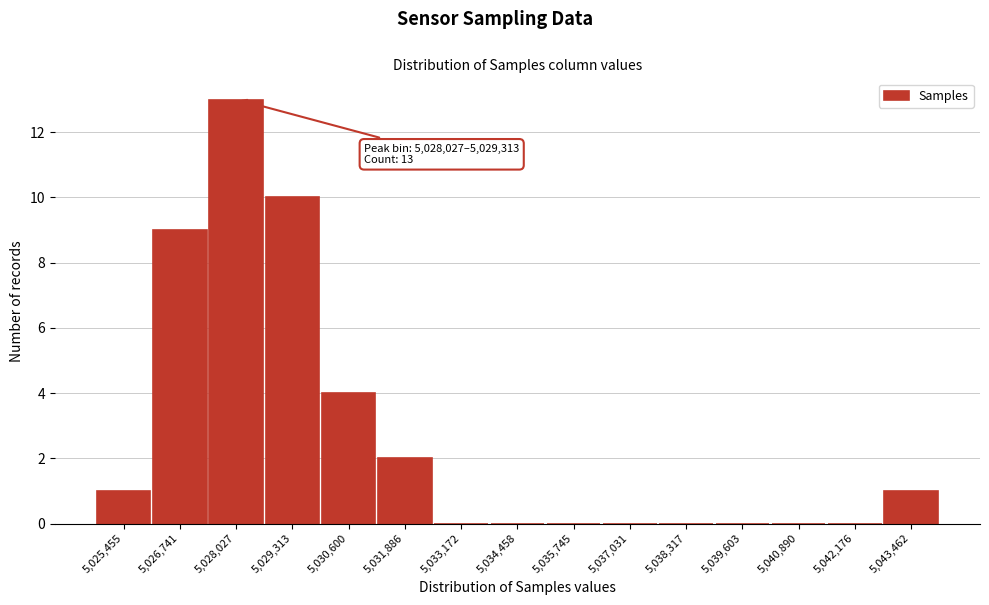

Reading left to right, list all the values displayed in this chart.

5,025,455=1	5,026,741=9	5,028,027=13	5,029,313=10	5,030,600=4	5,031,886=2	5,033,172=0	5,034,458=0	5,035,745=0	5,037,031=0	5,038,317=0	5,039,603=0	5,040,890=0	5,042,176=0	5,043,462=1